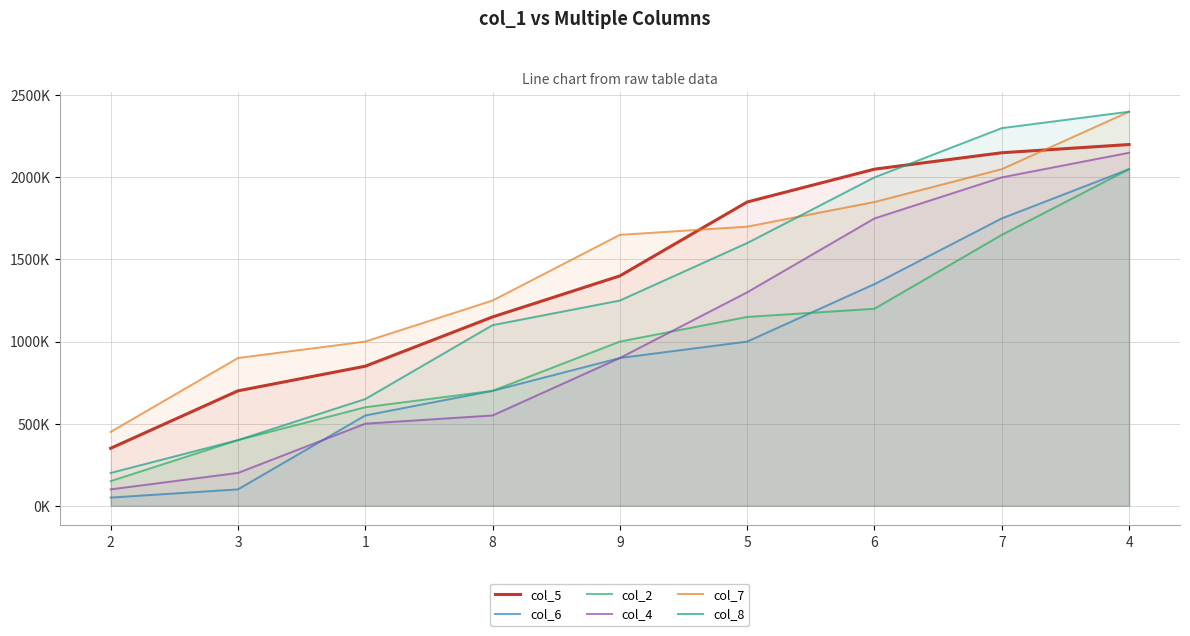

What is the smallest value displayed?

50000